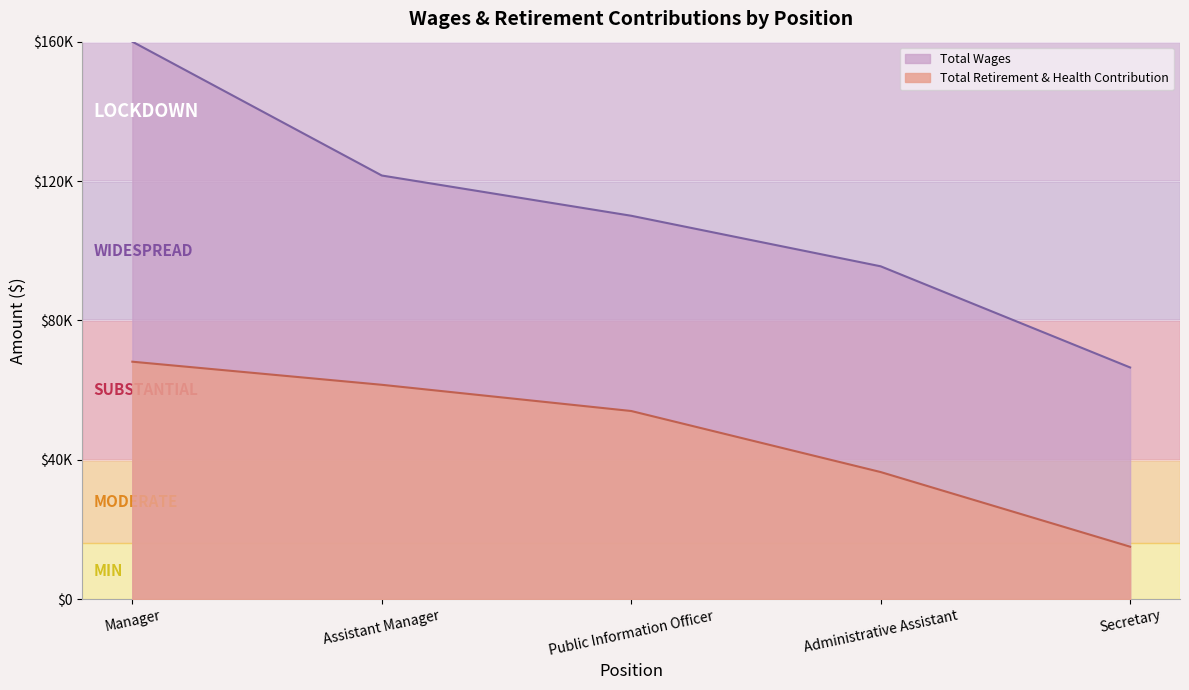

What is the smallest value displayed?

0.9